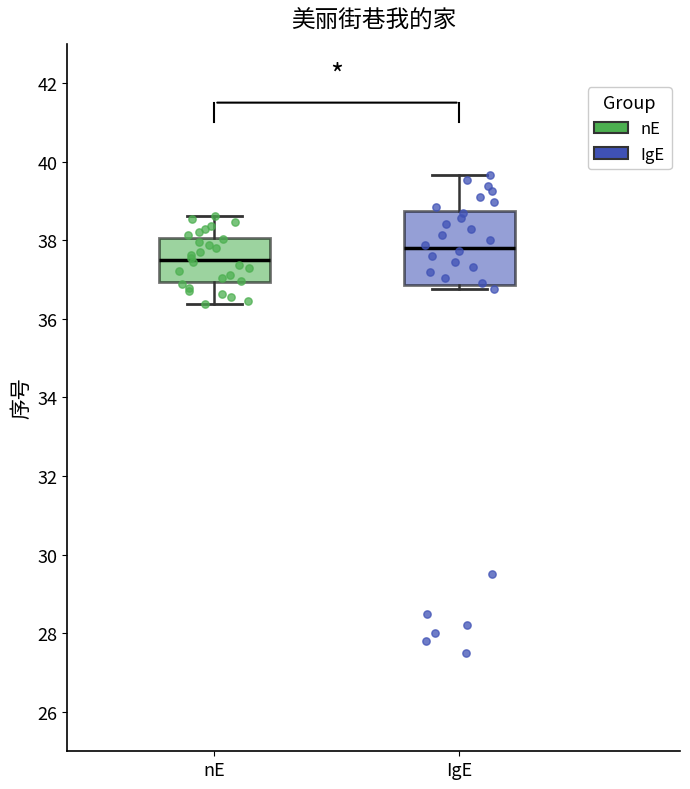

Comparing the boxes themselves (not the whiskers), which one is the tallest?

IgE